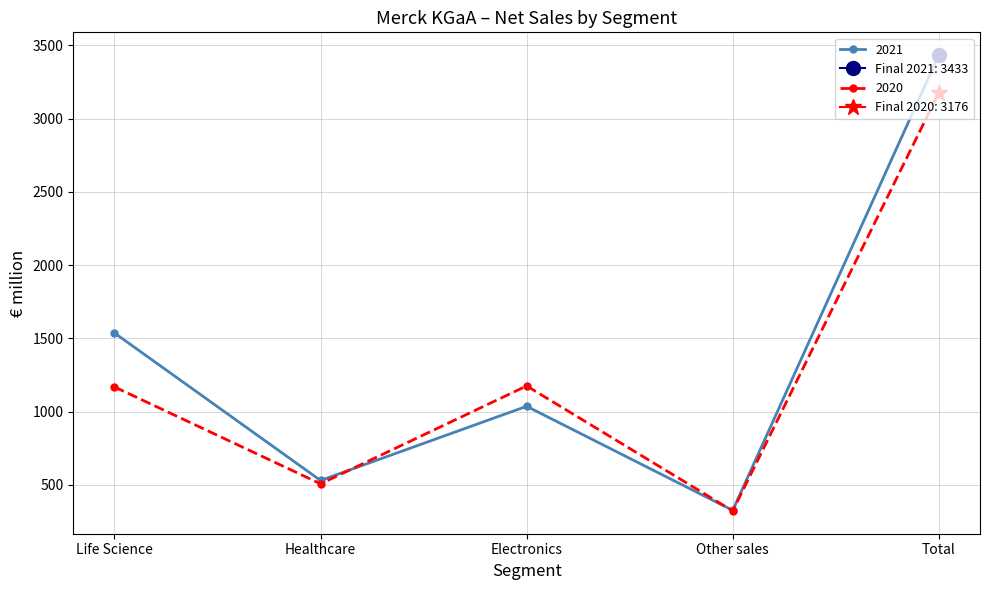

Where is 2021 nearest to the value 1880?

Life Science